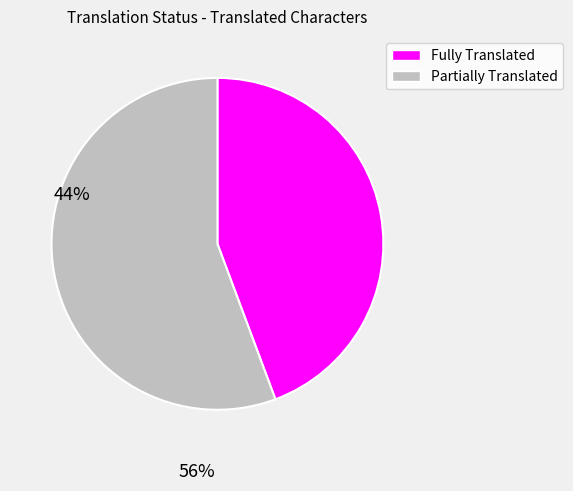

Approximately how many times larger is the value at Fully Translated compared to Partially Translated?

0.8